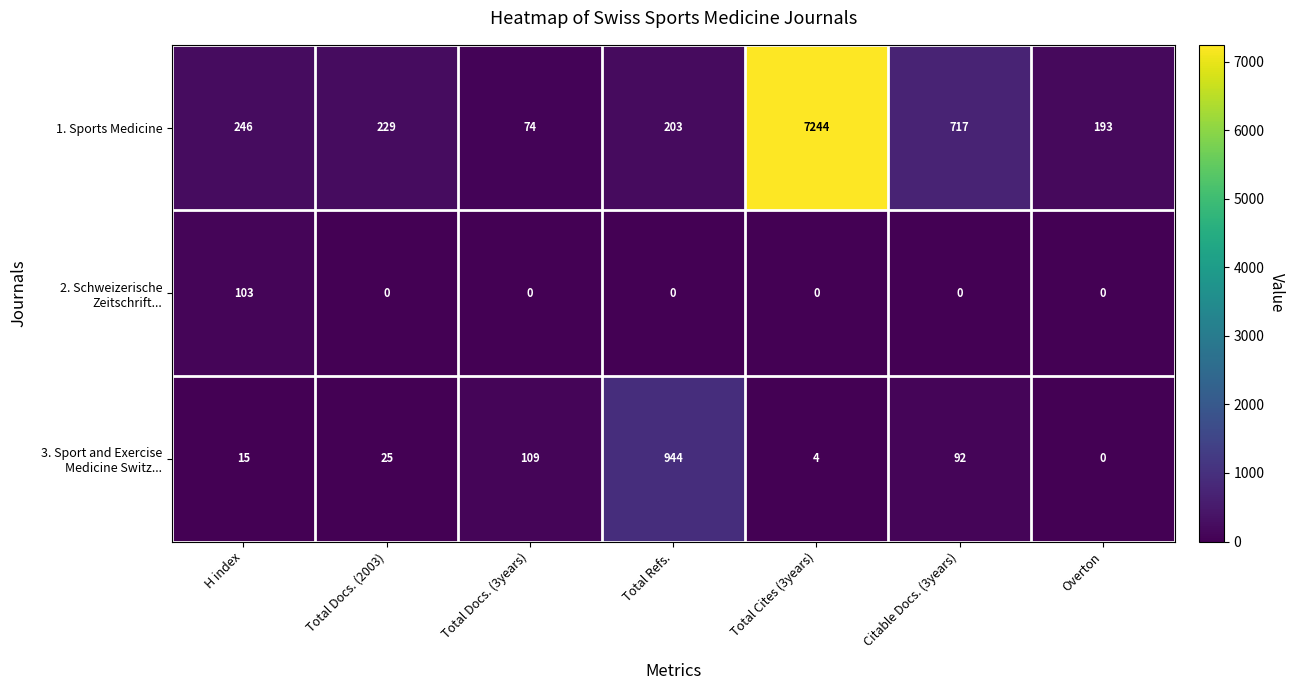

What is the difference between the 1. Sports Medicine values at H index and Total Docs. (2003)?

17